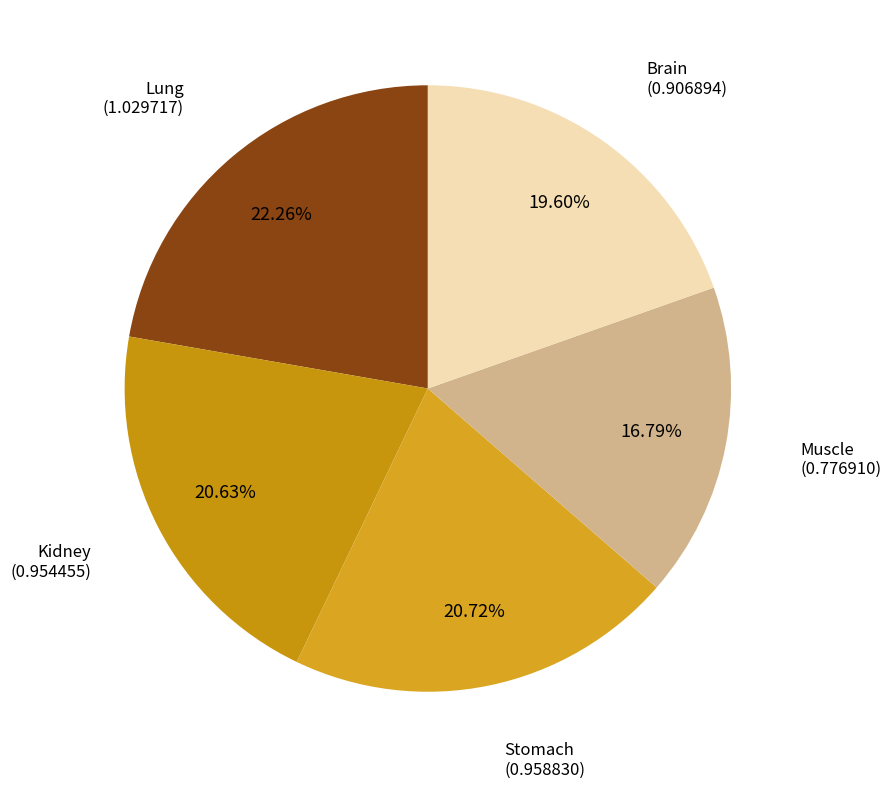

Rank the categories by value from lowest to highest.

Muscle, Brain, Kidney, Stomach, Lung